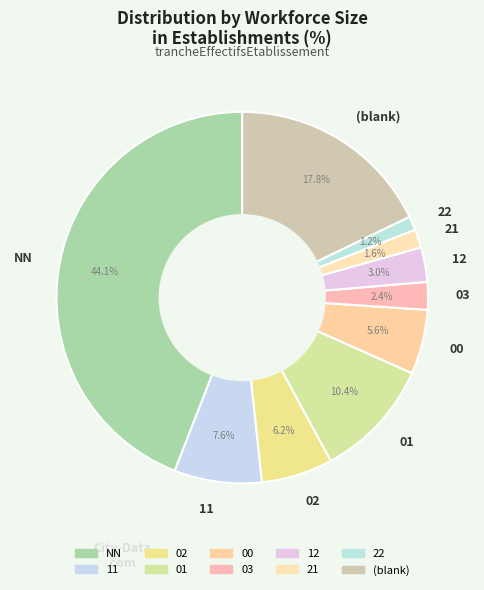

Combined, do 22 and 11 account for over 50%?

No